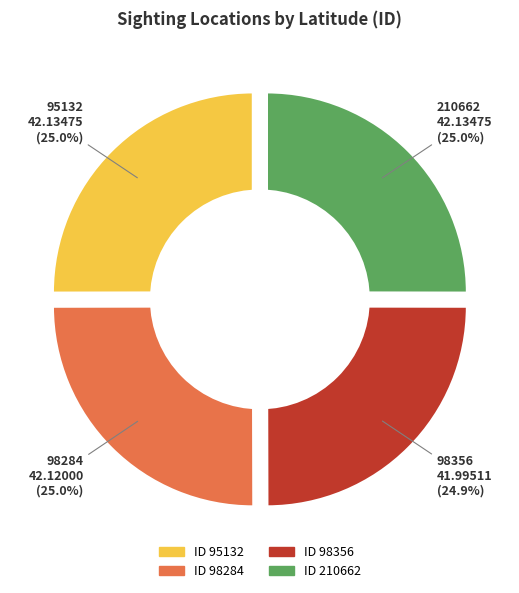

True or false: 98284 accounts for 25% of the total.

True